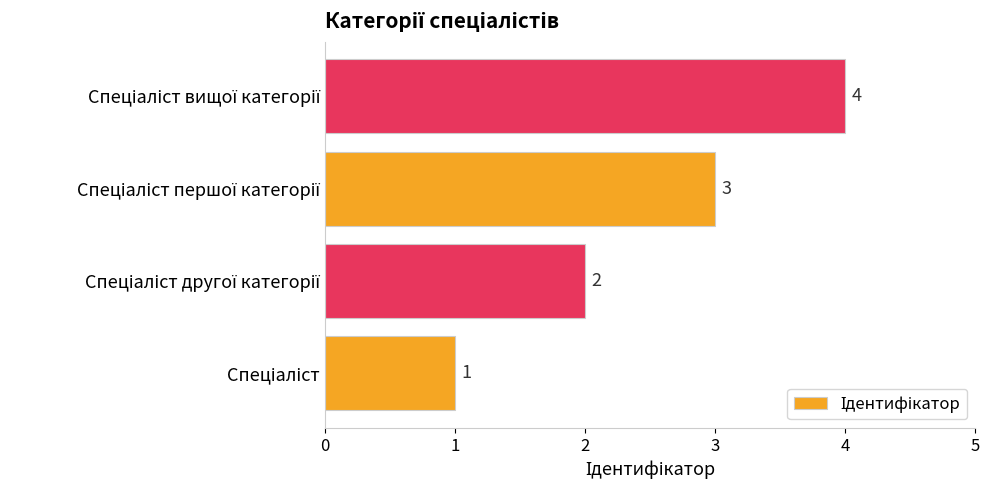

What is the sum of all values?

10